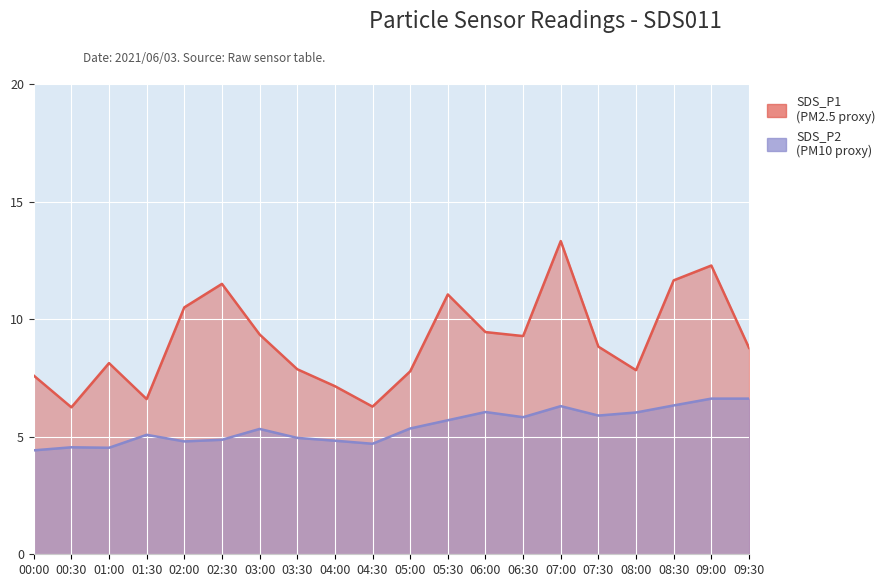

The value of SDS_P1 at 07:30 is 8.8. True or false?

True